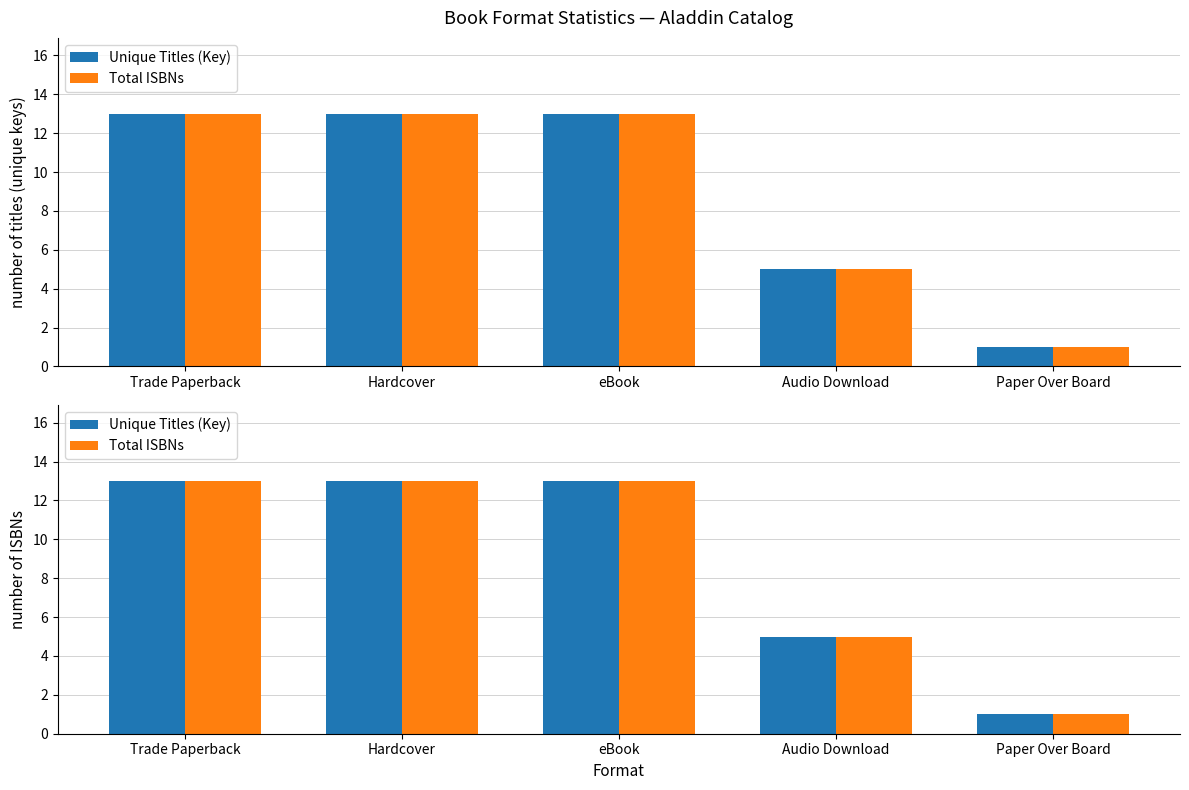

How many data points in Total ISBNs are less than 13?

2